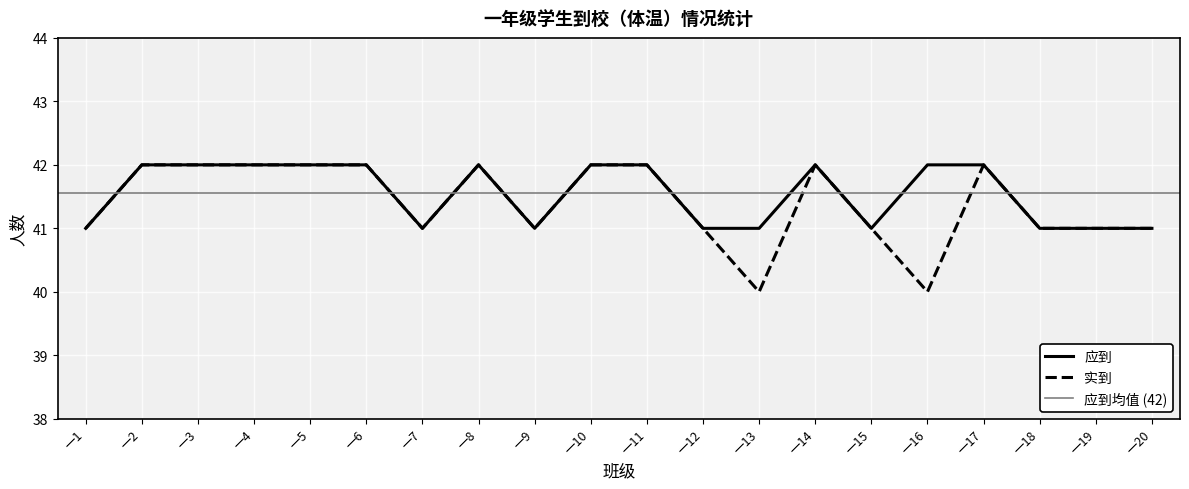

Rank the series by their maximum value, from lowest to highest.

应到, 实到